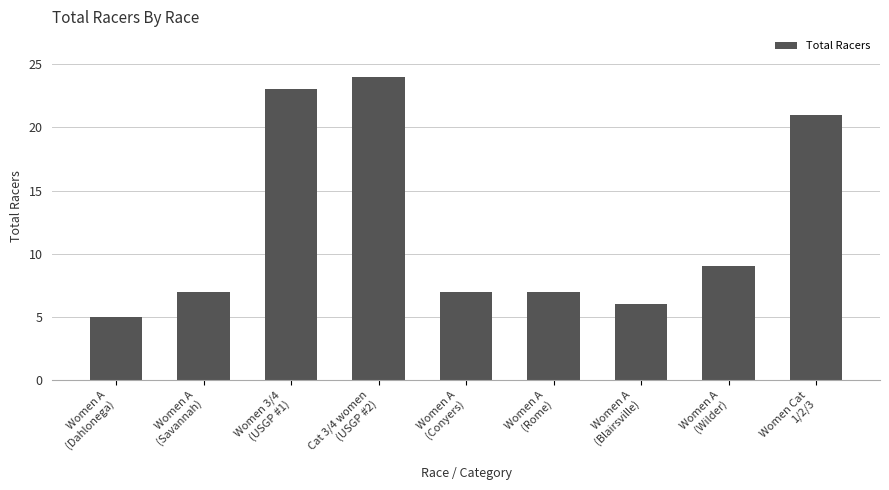

What is the approximate value at Women A
(Wilder)?

9